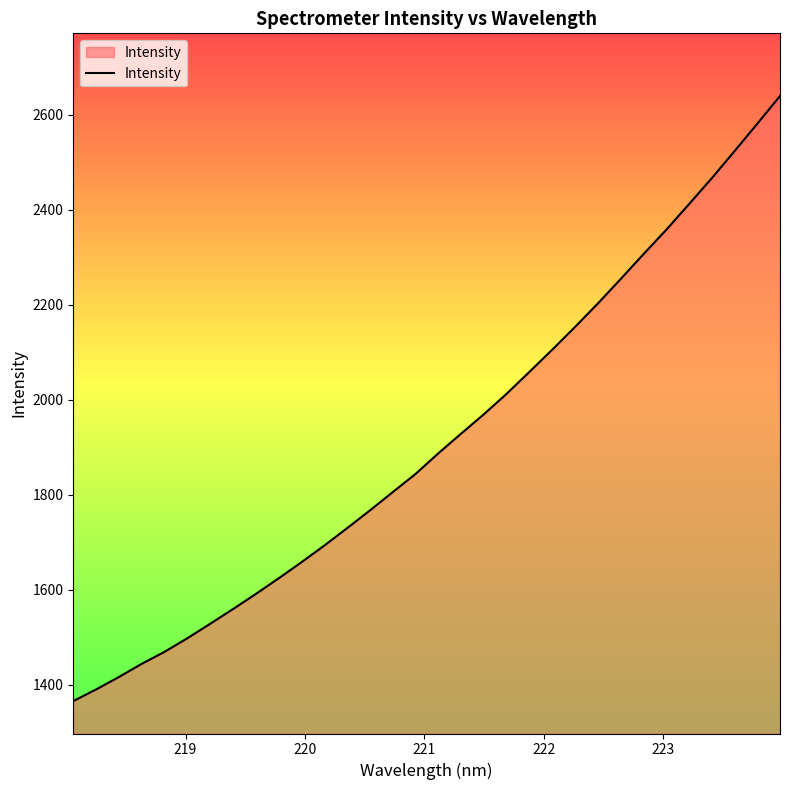

What is the maximum value shown in the chart?

2639.5